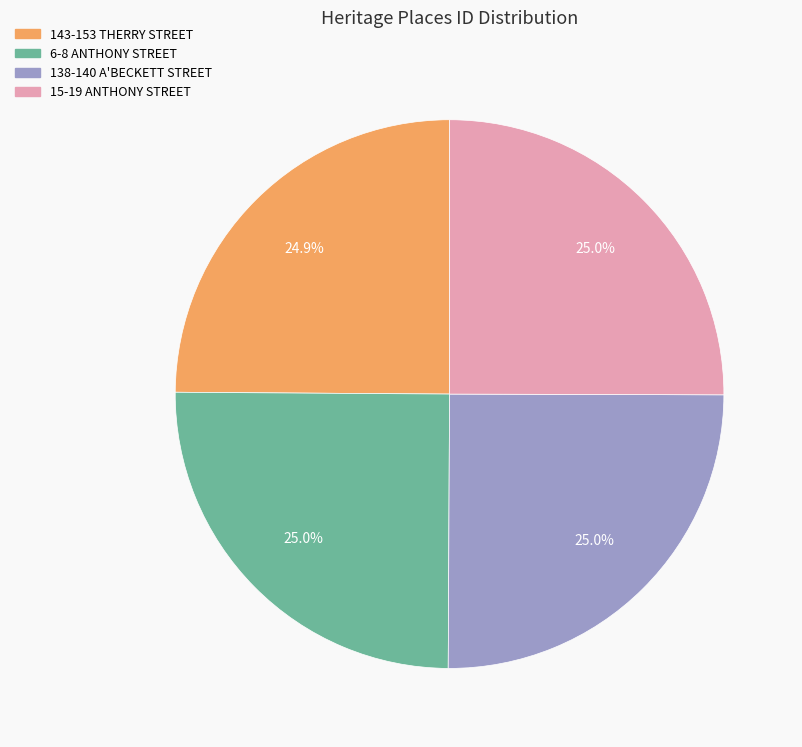

What is the ratio of the value at 6-8 ANTHONY STREET to the value at 143-153 THERRY STREET?

1.0